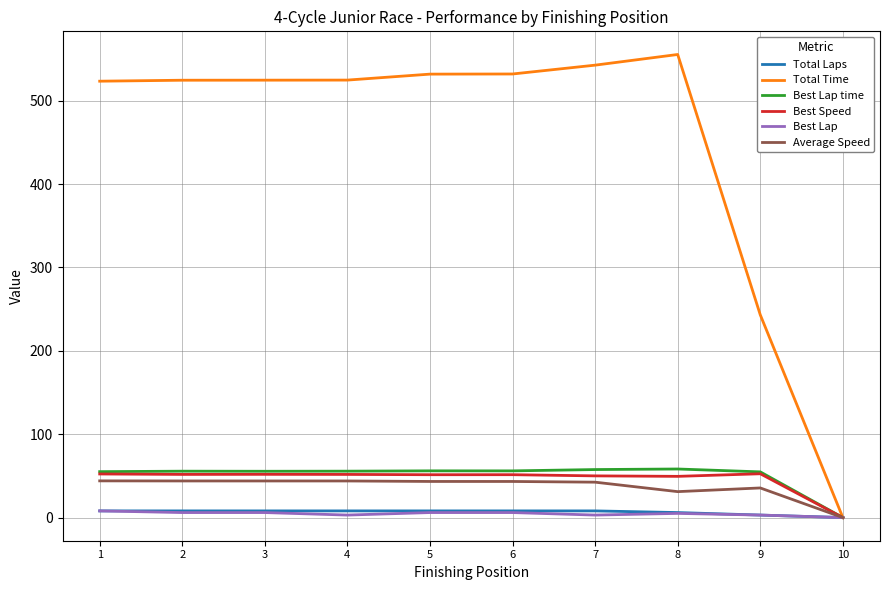

What is the difference between the maximum and second lowest values in the Best Speed series?

3.1